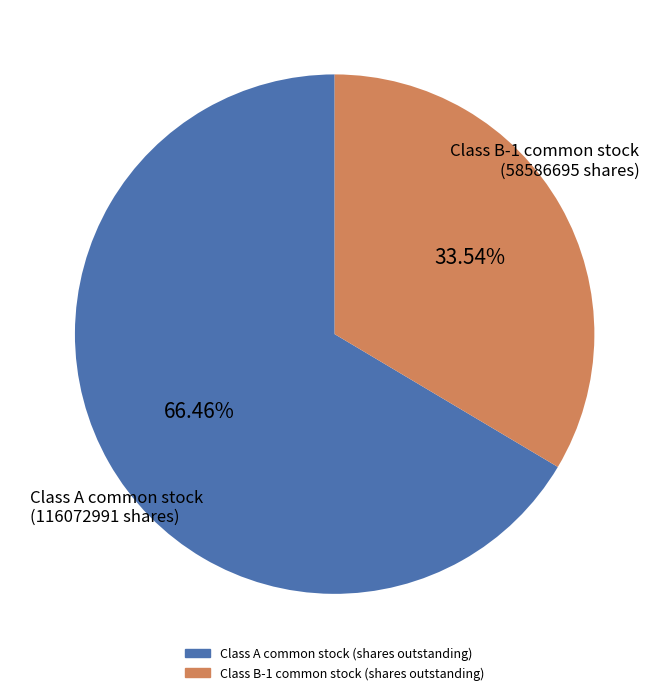

Is there any slice that represents more than half of the pie?

Yes